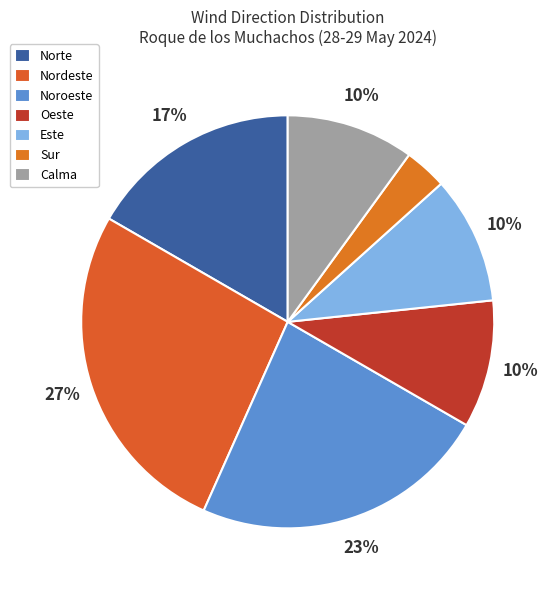

Does Noroeste represent more than half of the total?

No